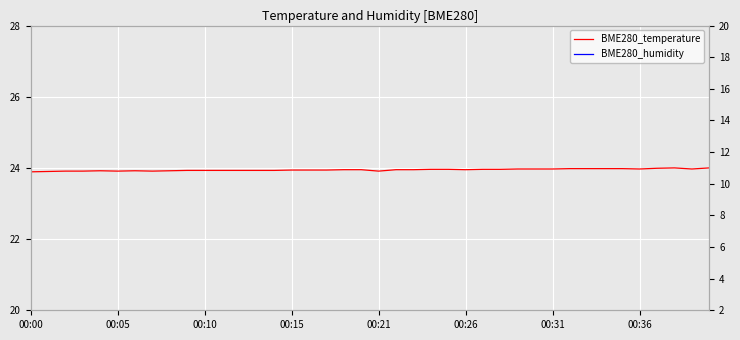

What is the difference between the highest and lowest values at 00:15?

14.3